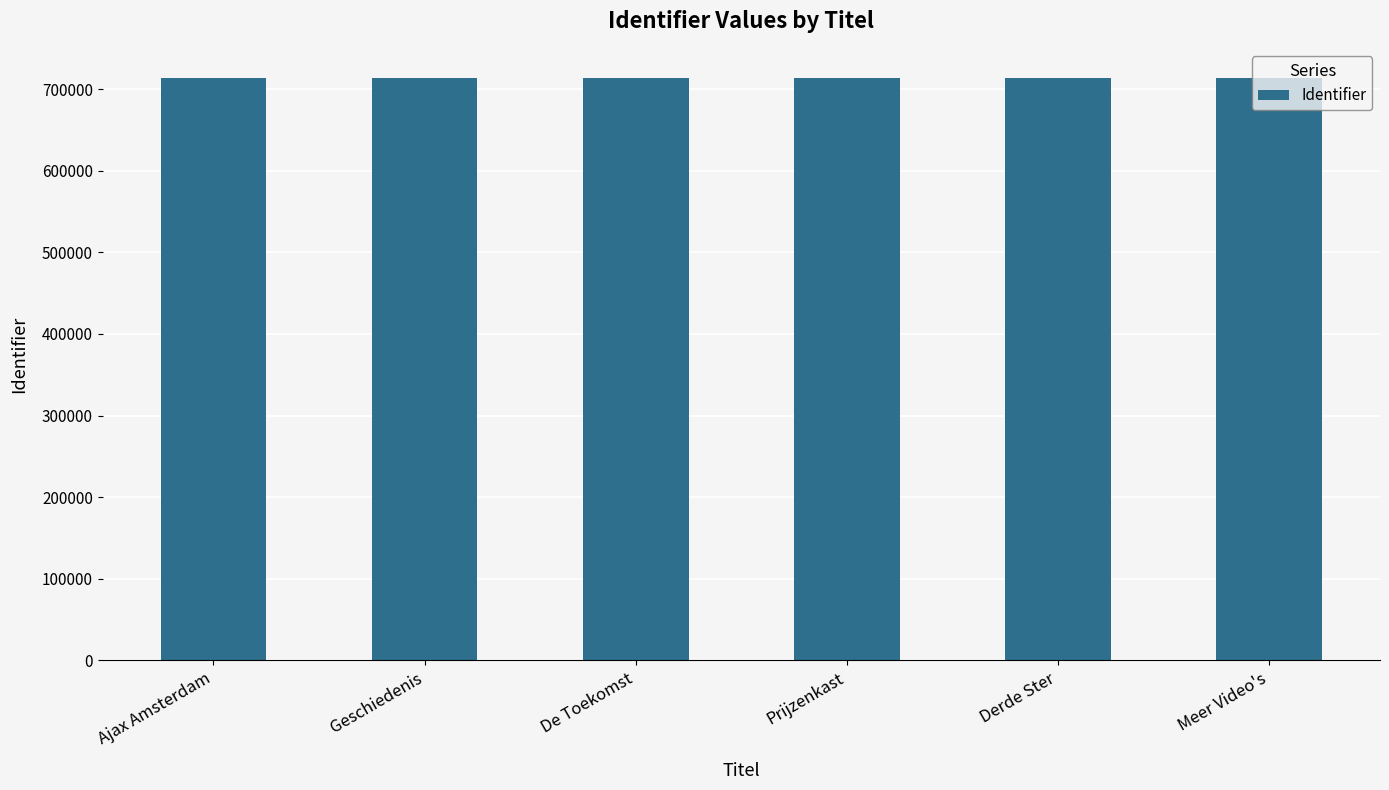

What is the difference between the values at Derde Ster and De Toekomst?

13